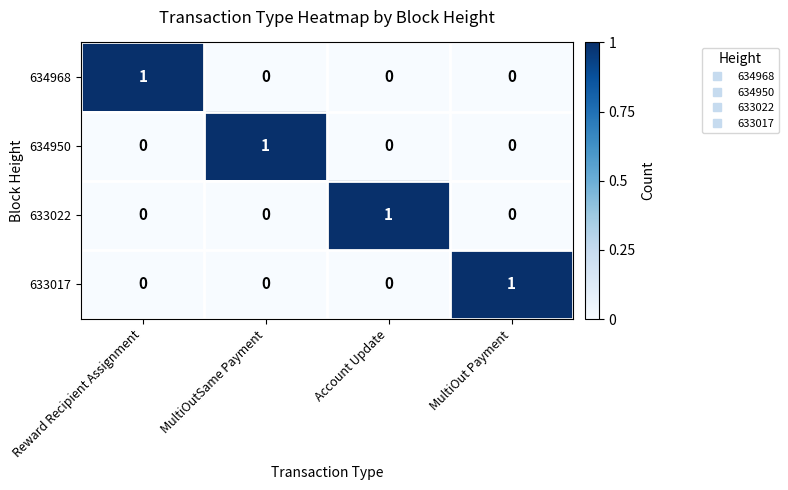

Count the 633017 values in the range 0 to 1.

4